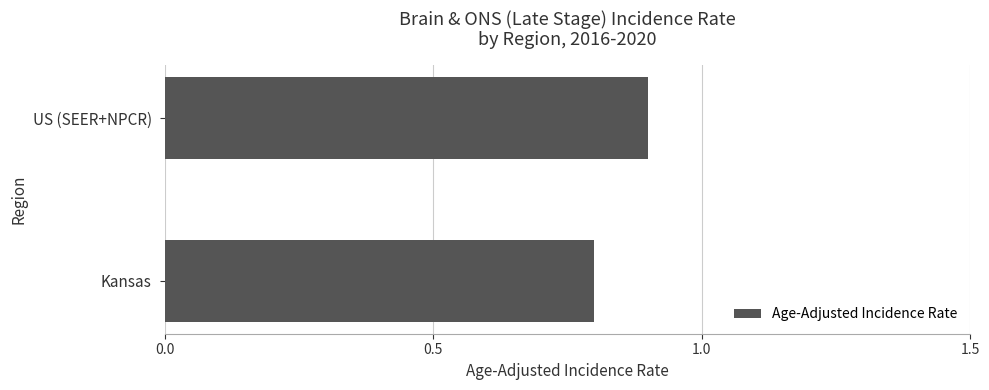

What is the change in value from Kansas to US (SEER+NPCR)?

+0.1